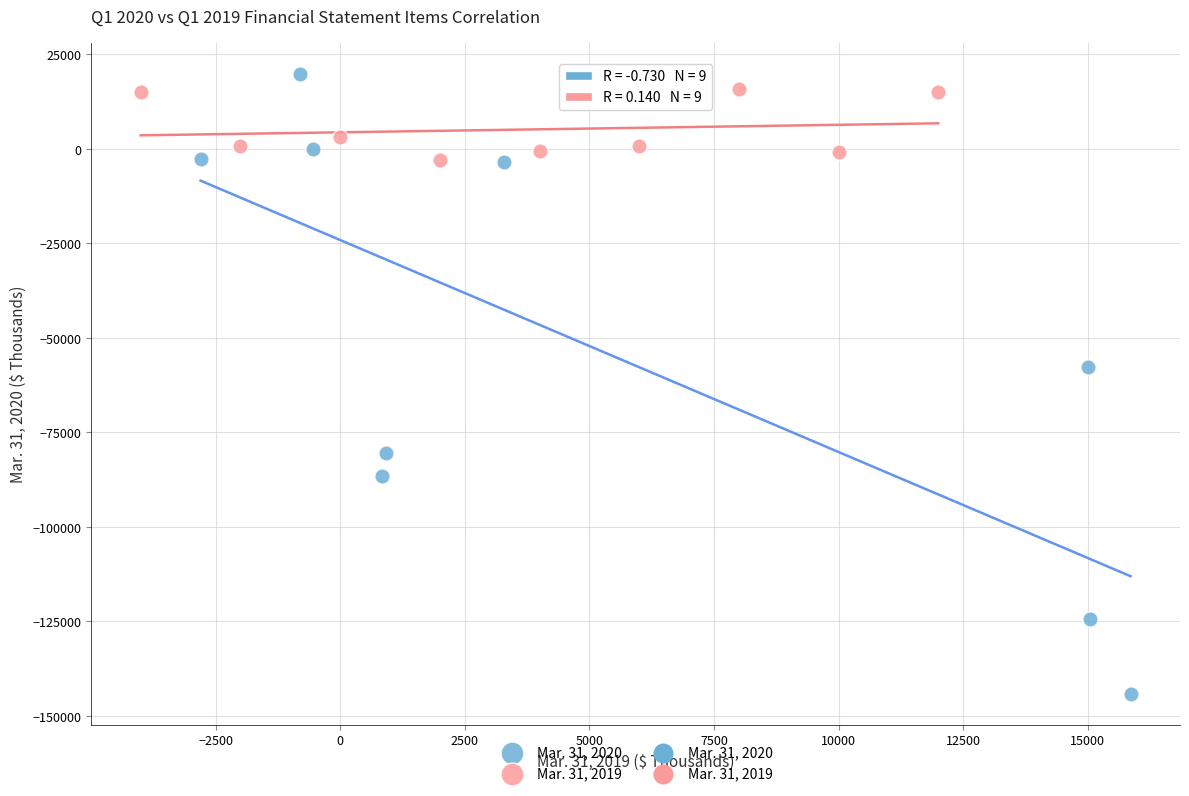

Which series has the widest spread of Y values?

Mar. 31, 2020